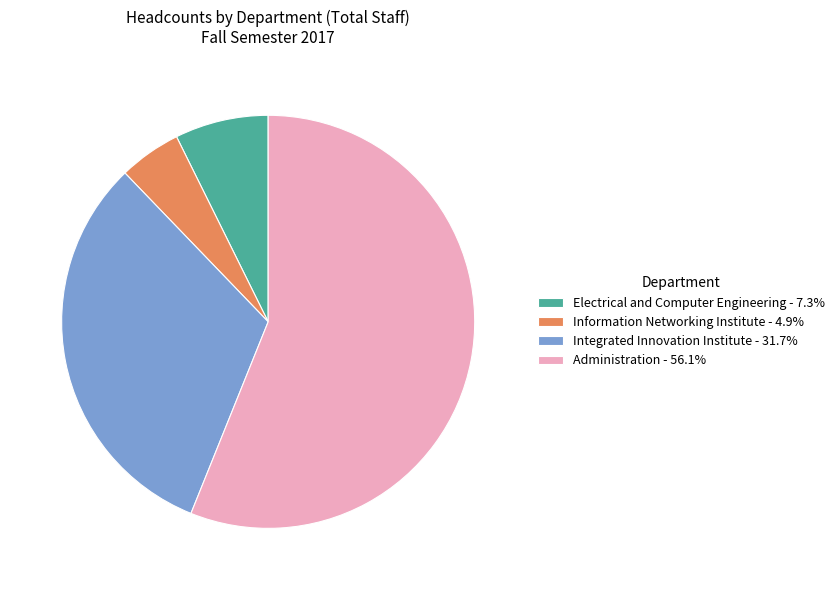

Approximately how many times larger is the value at Integrated Innovation Institute - 31.7% compared to Administration - 56.1%?

0.6